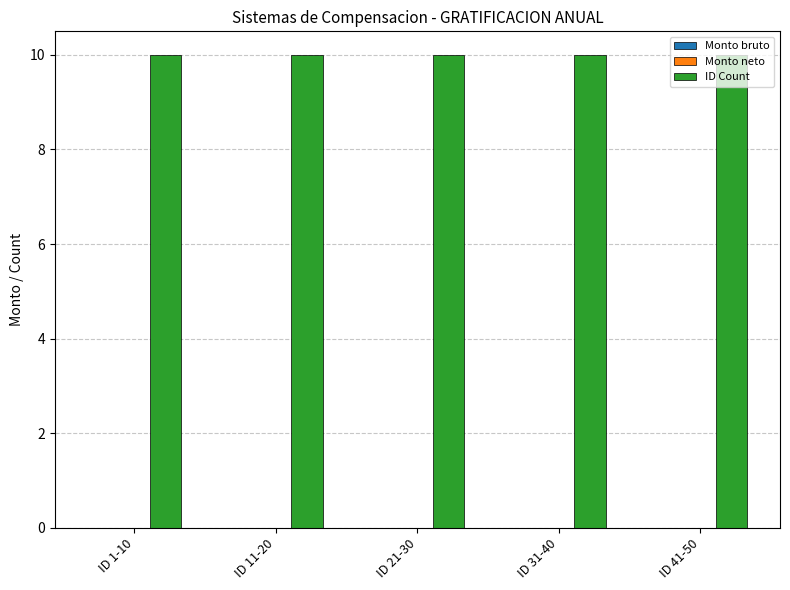

At which label does Monto neto reach its minimum?

ID 1-10